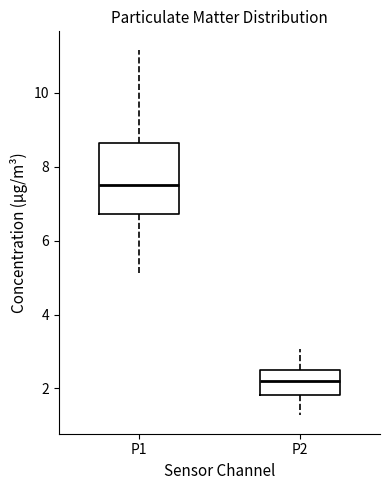

Reading left to right, transcribe this box plot: for each box, give where its median line is, the range the box spans, and where its two whiskers end, as read against the y-axis. The values are not printed on the chart, so give them approximately, as read against the axis.

P1: median 7.6, box 6.8 to 8.6, whiskers 5.2 to 11.2
P2: median 2.2, box 1.8 to 2.6, whiskers 1.2 to 3.0